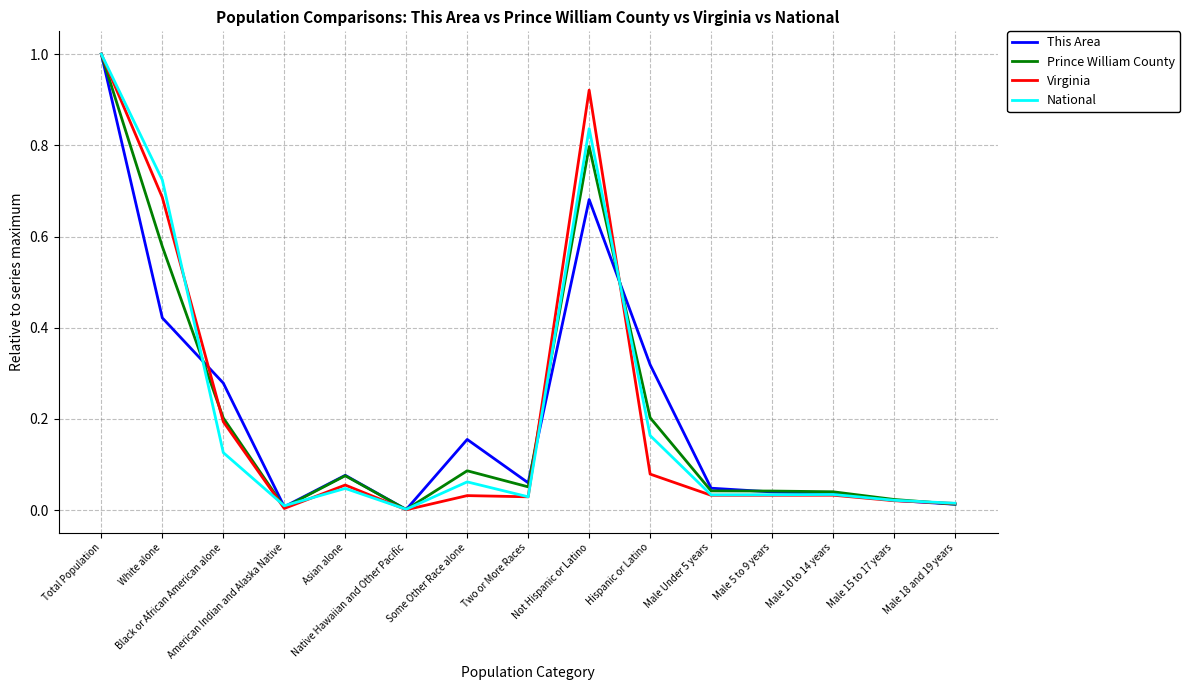

What is the greatest value displayed?

1.0